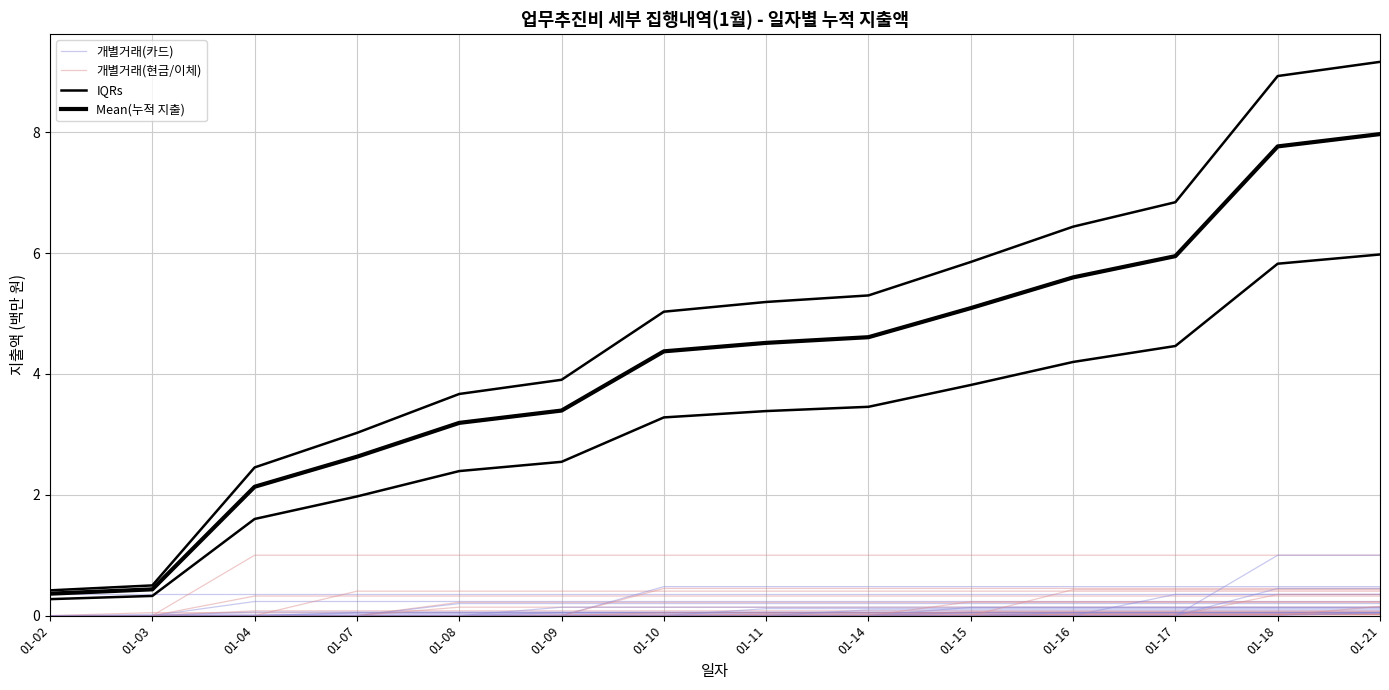

Reading left to right, extract all data points from this chart.

개별거래(카드): 0.4	0.4	0.4	0.4	0.4	0.4	0.4	0.4	0.4	0.4	0.4	0.4	0.4	0.4
개별거래(현금/이체): 0.0	0.1	0.1	0.1	0.1	0.1	0.1	0.1	0.1	0.1	0.1	0.1	0.1	0.1
IQRs: 0.3	0.3	1.6	2.0	2.4	2.5	3.3	3.4	3.5	3.8	4.2	4.5	5.8	6.0
Mean(누적 지출): 0.4	0.4	2.1	2.6	3.2	3.4	4.4	4.5	4.6	5.1	5.6	5.9	7.8	8.0